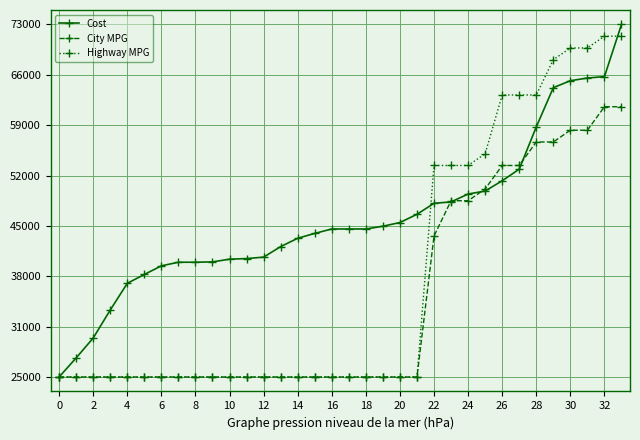

At which category is the sum across all series the highest?

33